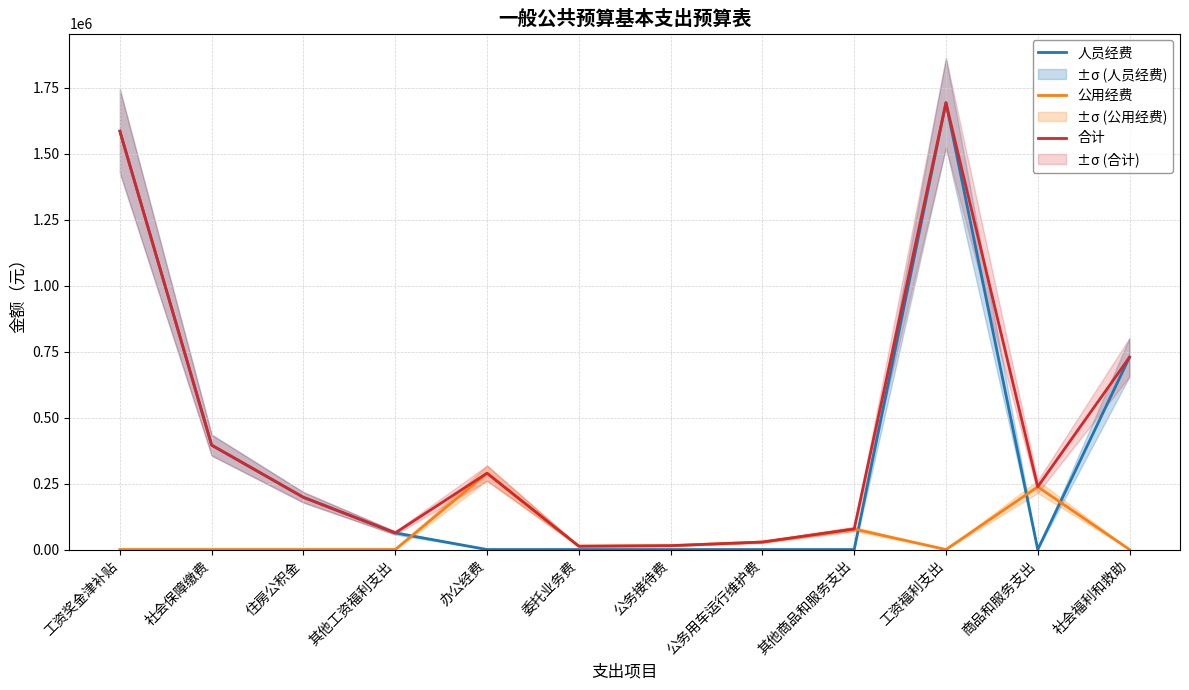

Does the chart have visible grid lines?

Yes